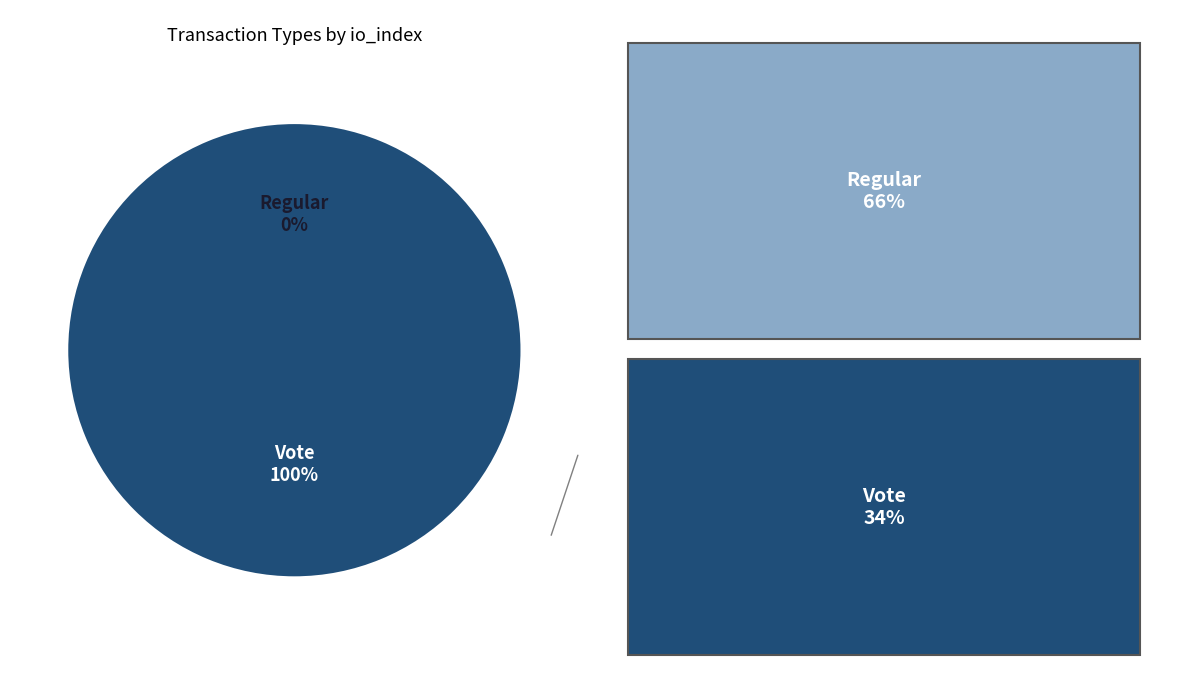

Rank the categories by value from highest to lowest.

Vote (io_index=3), Regular (io_index=0)